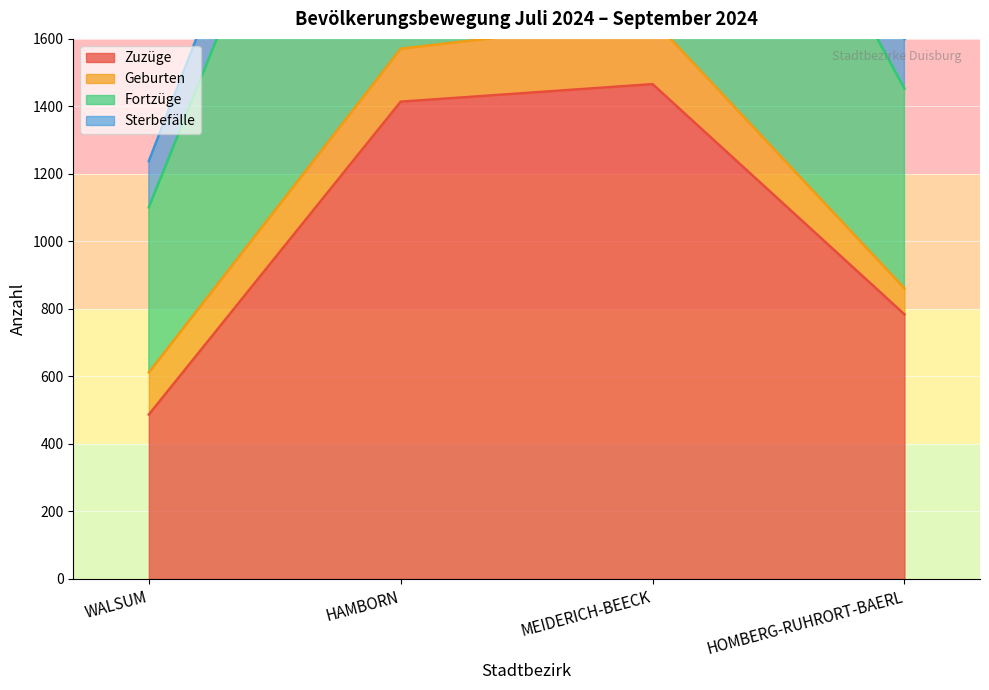

What is the highest value of the Zuzüge series?

1466